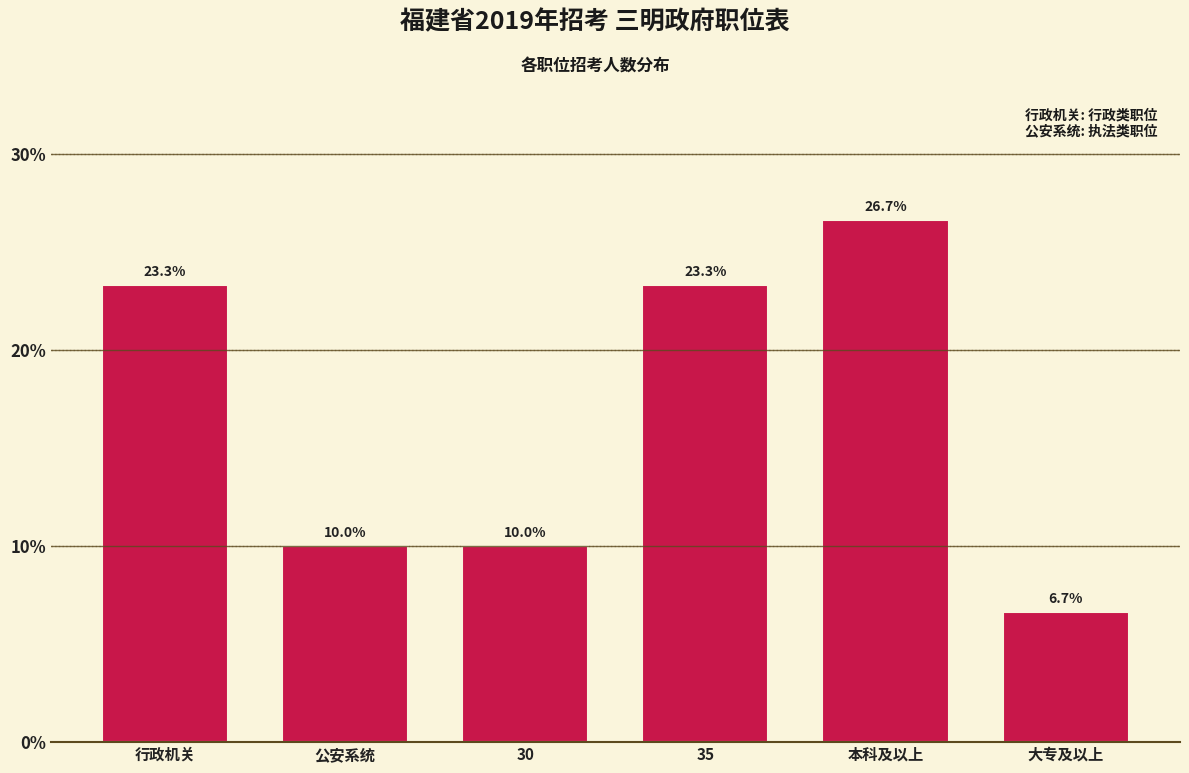

Reading right to left, list all the values displayed in this chart.

6.7	26.7	23.3	10.0	10.0	23.3